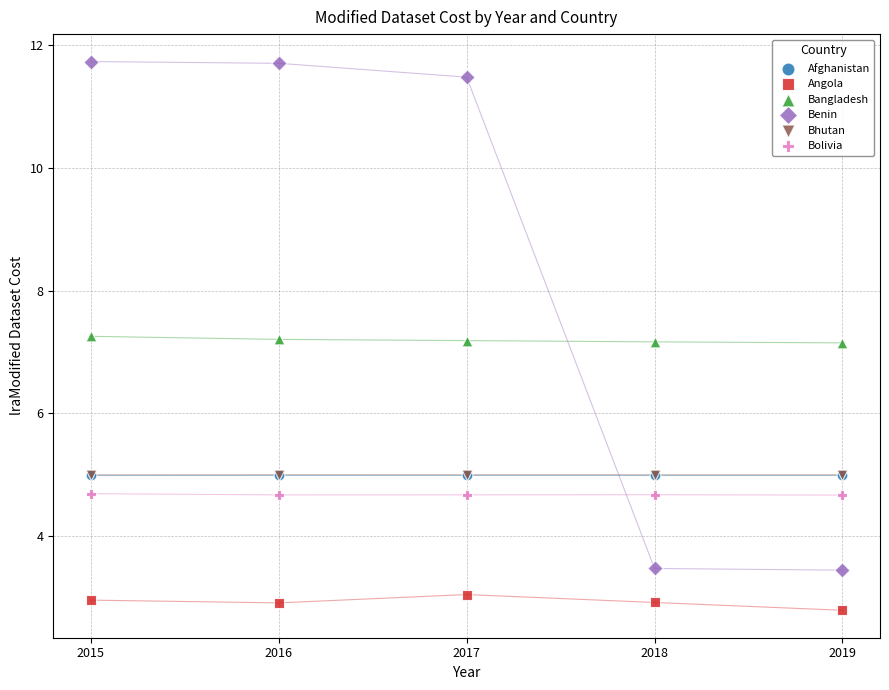

What are all the series names shown in the legend?

Afghanistan, Angola, Bangladesh, Benin, Bhutan, Bolivia